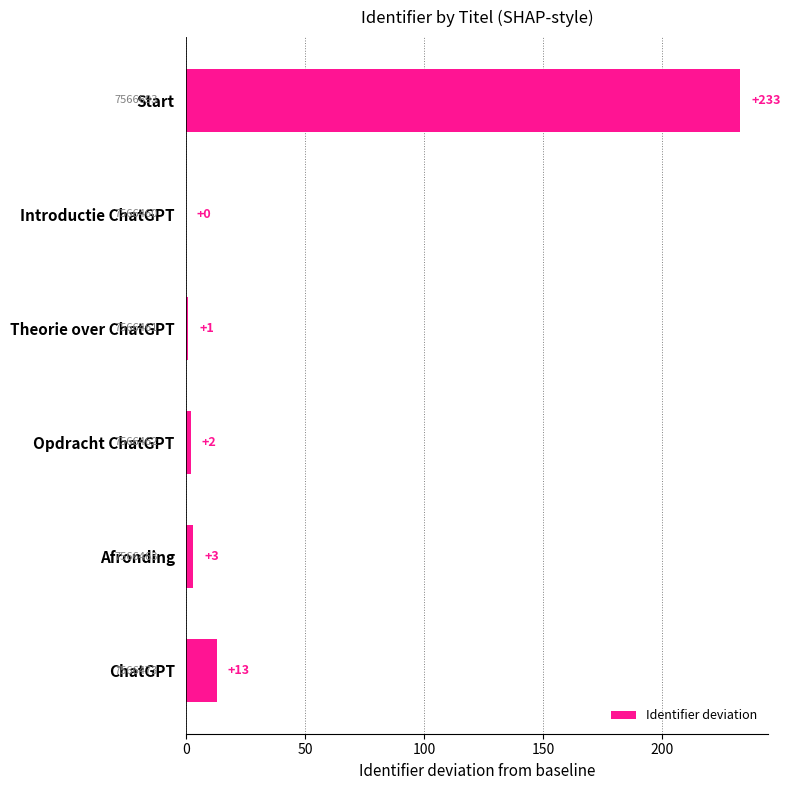

What is the change in value from Start to Opdracht ChatGPT?

-231